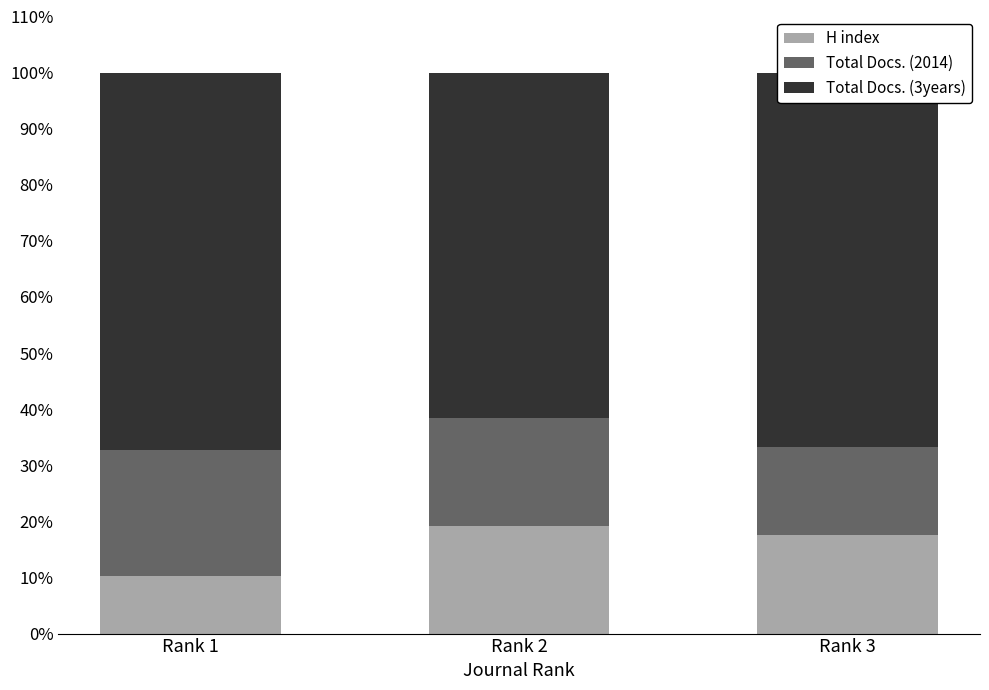

What is the total value across all series at Rank 2?

100.0